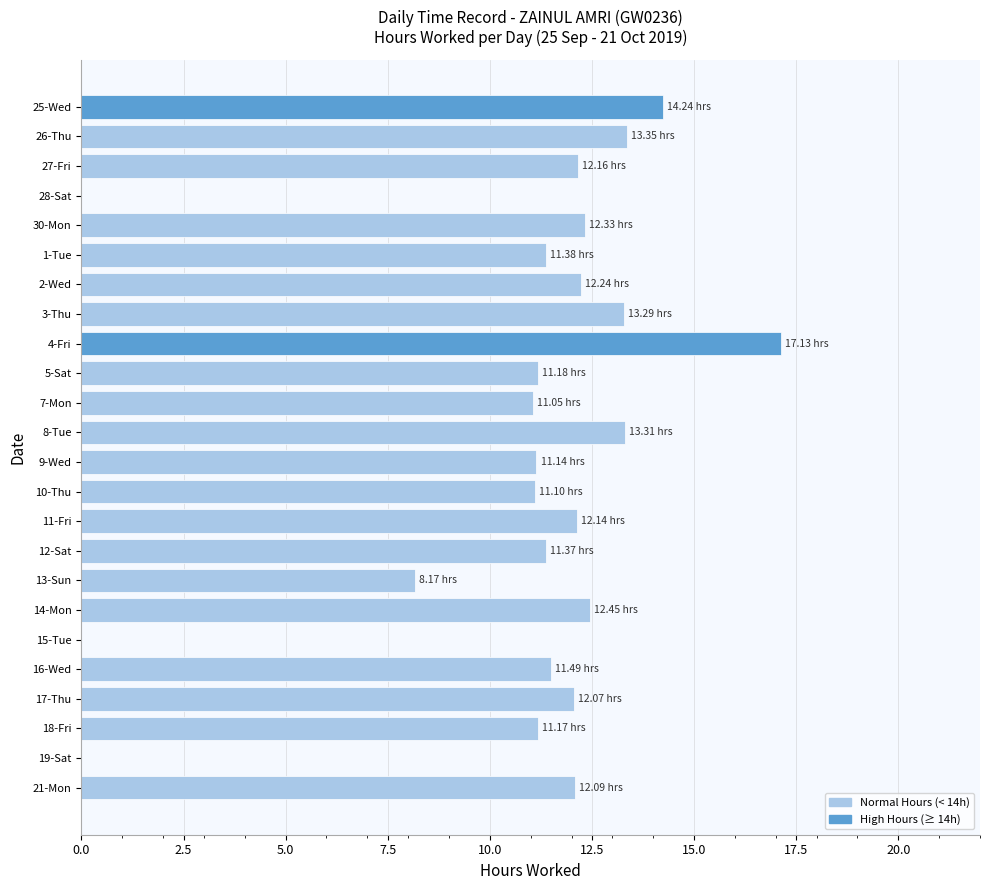

What is the sum of the values at 25-Wed and 8-Tue?

27.6